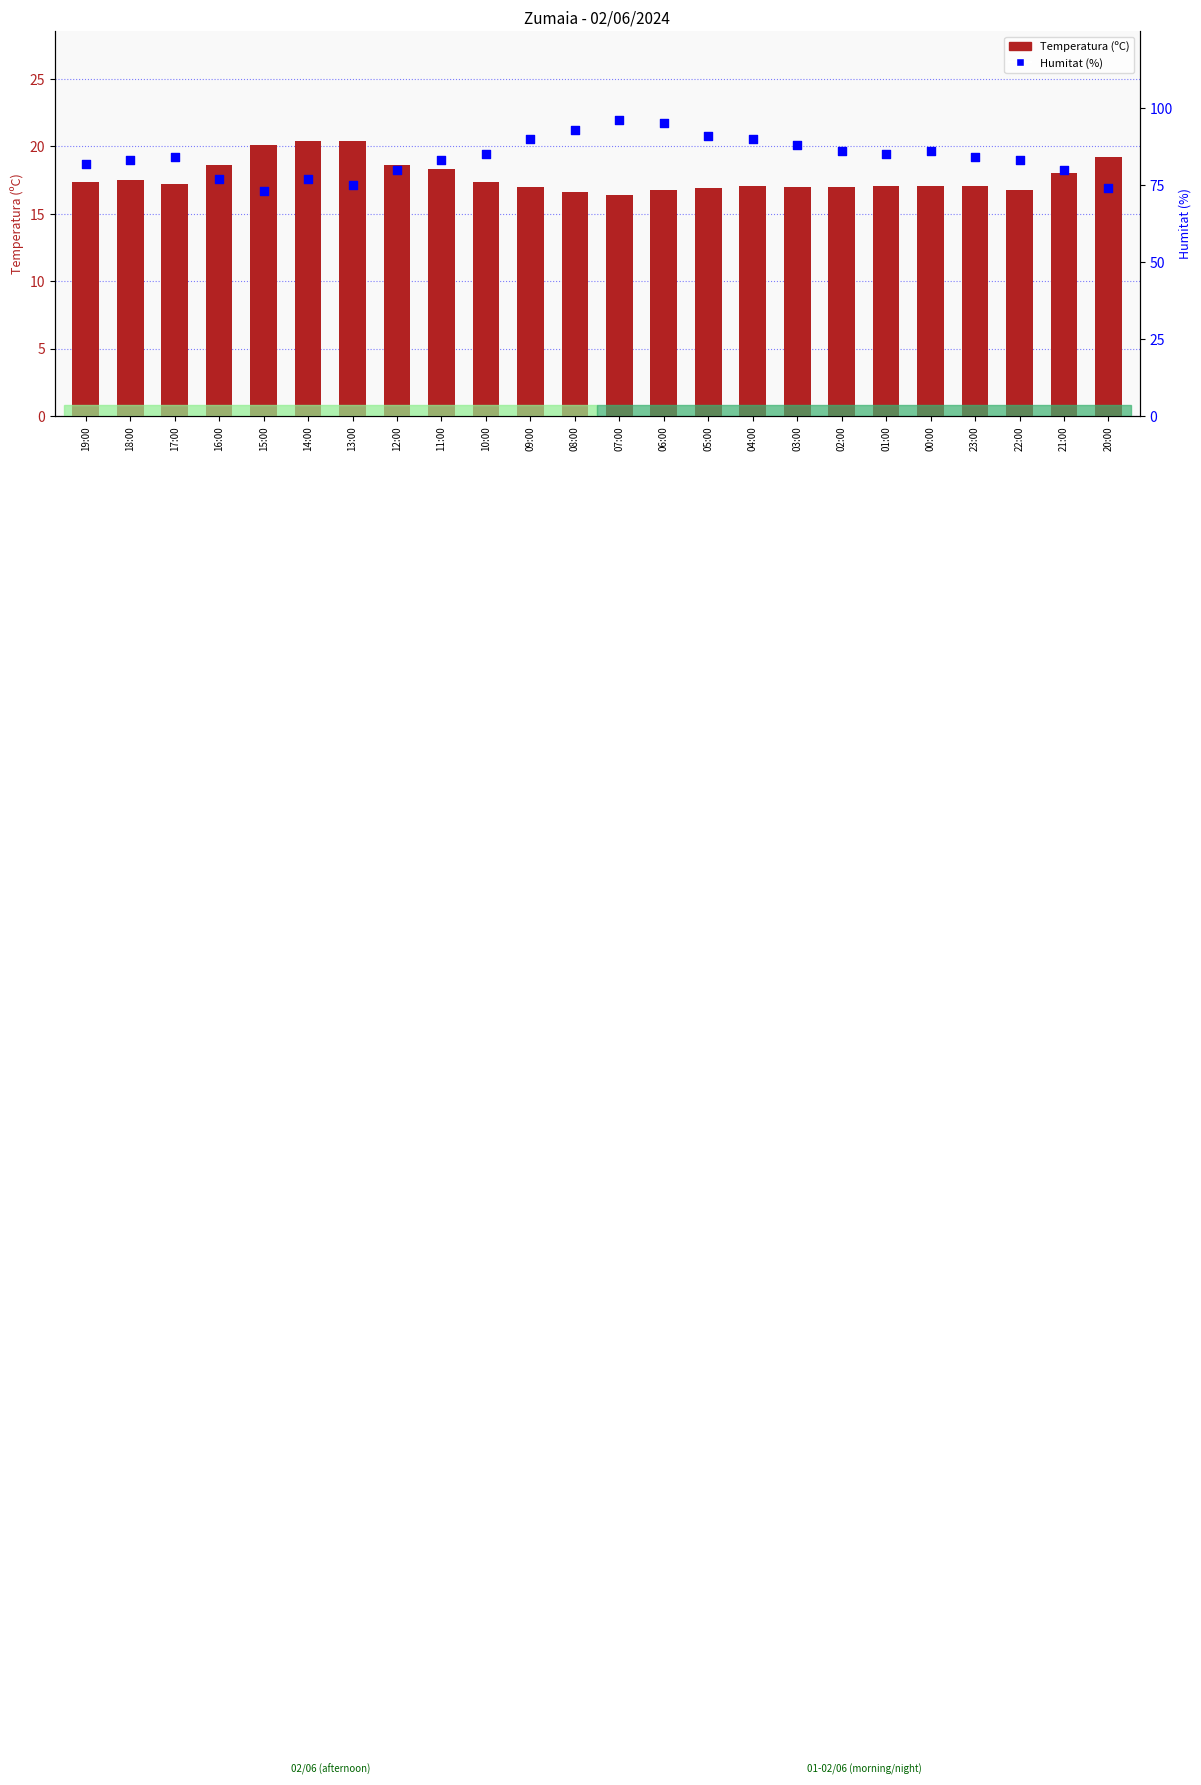

Which series has the largest Y range (max minus min)?

Humitat (%)